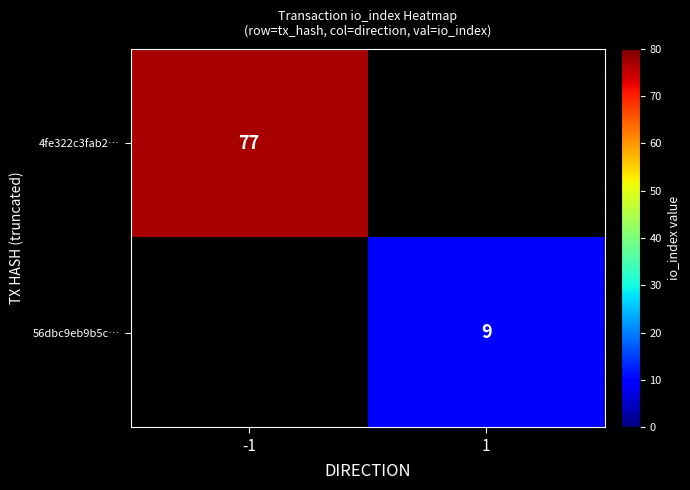

Is it true that 56dbc9eb9b5c… equals 9 at 1?

True